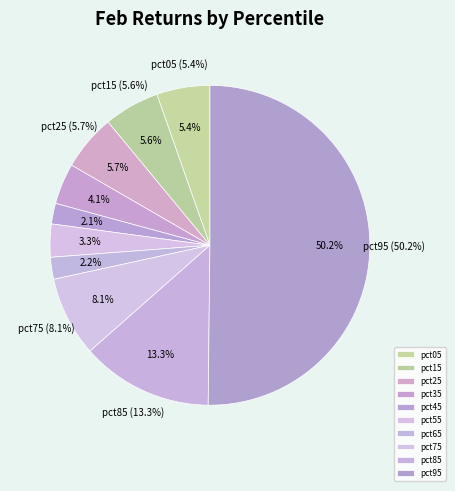

How many segments does this pie chart have?

10